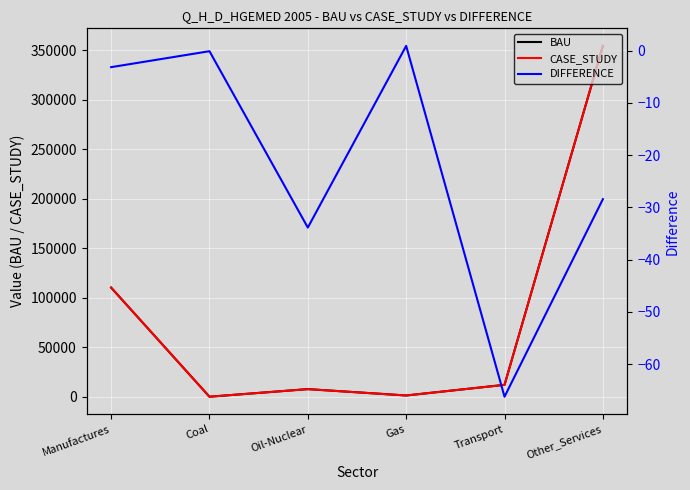

The BAU series shows 10941.0 at Oil-Nuclear. True or false?

False